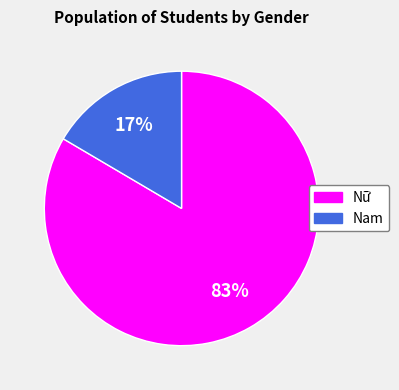

To the nearest percent, what percentage of the pie is Nam?

17%